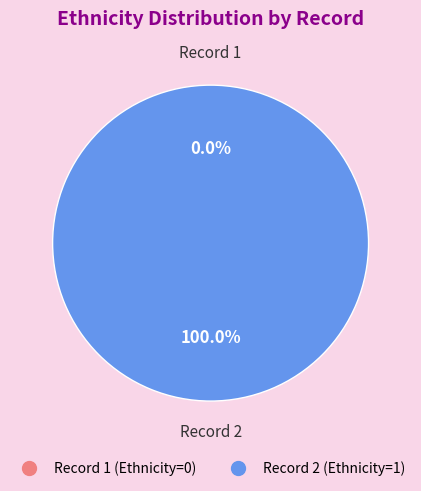

Which has a higher value, 2 or 1?

2